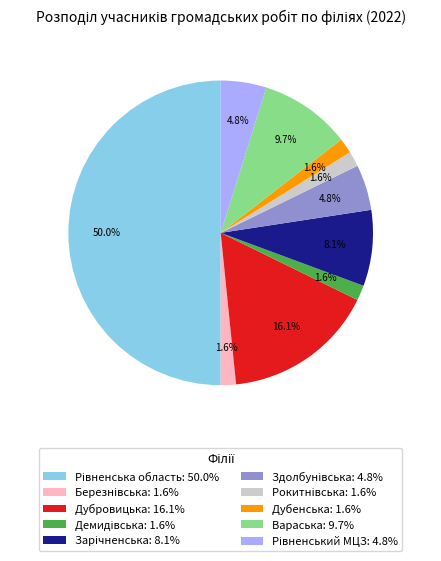

Do Дубенська: 1.6% and Дубровицька: 16.1% together represent more than half of the pie?

No